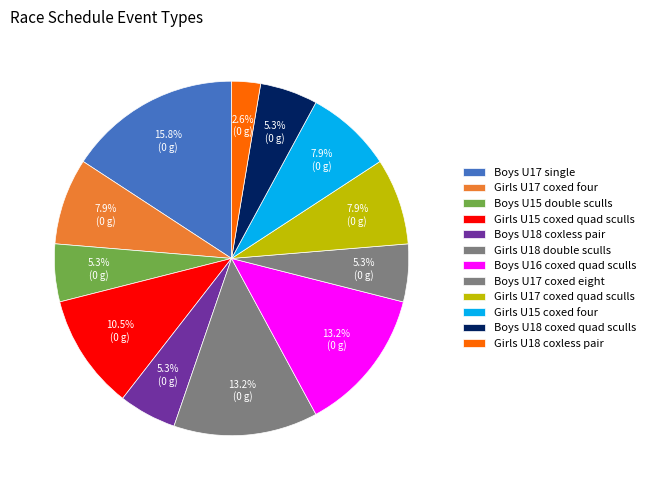

What percentage is the Girls U17 coxed quad sculls slice, to the nearest percent?

8%